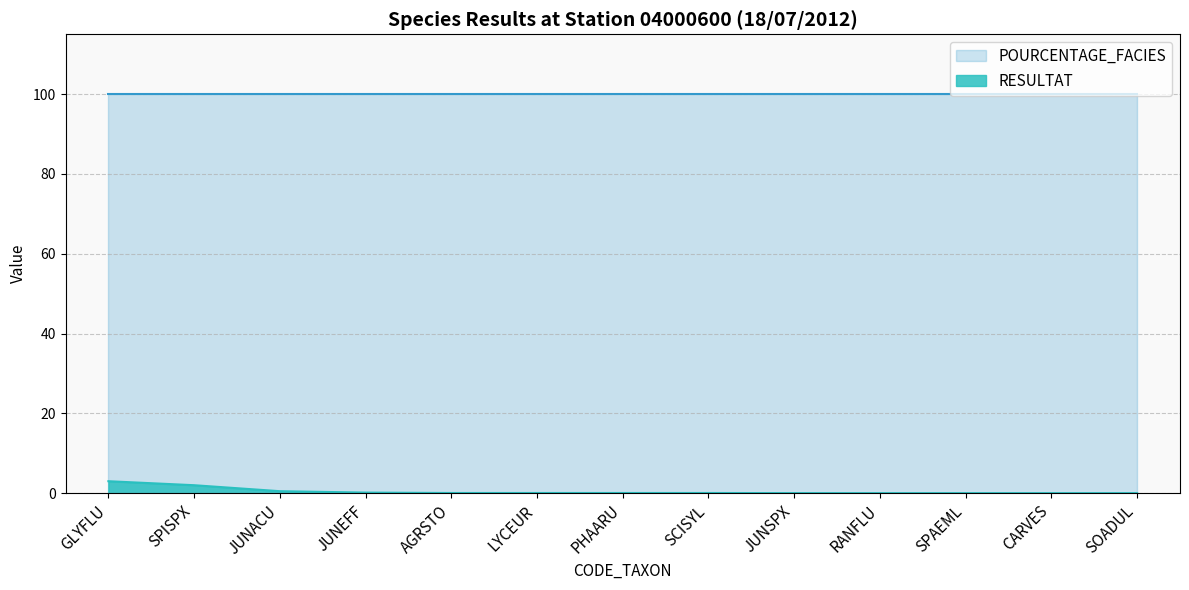

What is the value of the 1st point from the left?

3.0